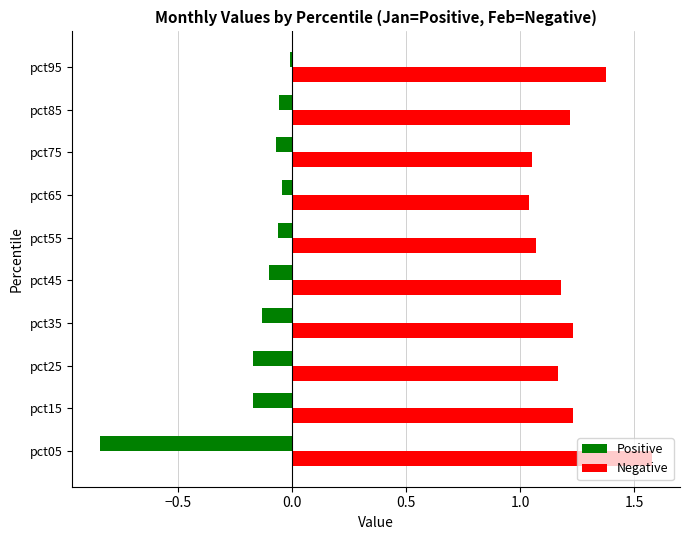

Is it true that Positive equals -0.4 at pct05?

False